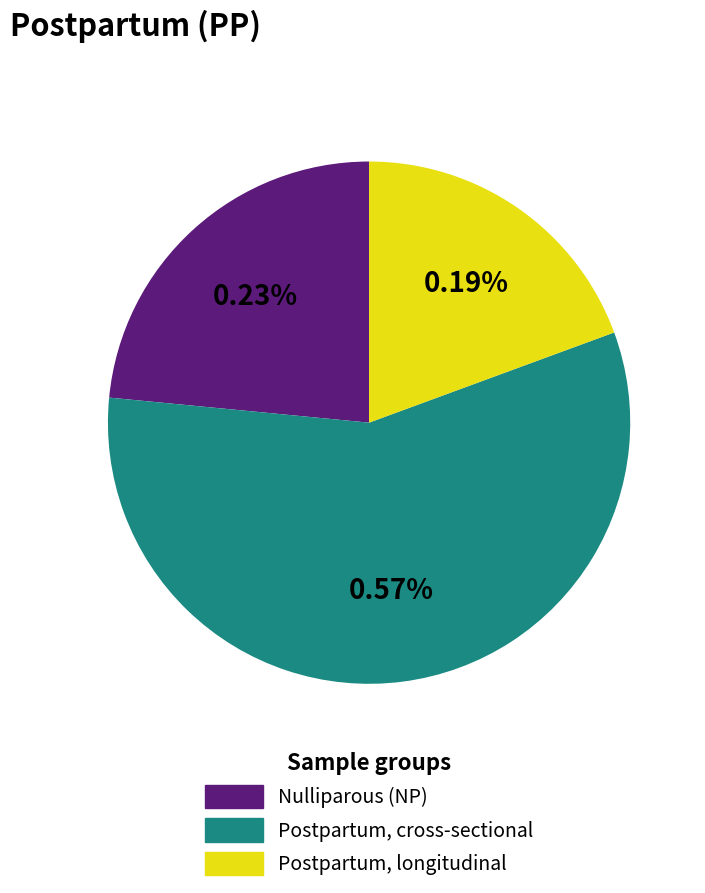

Is there a majority slice in this chart?

Yes